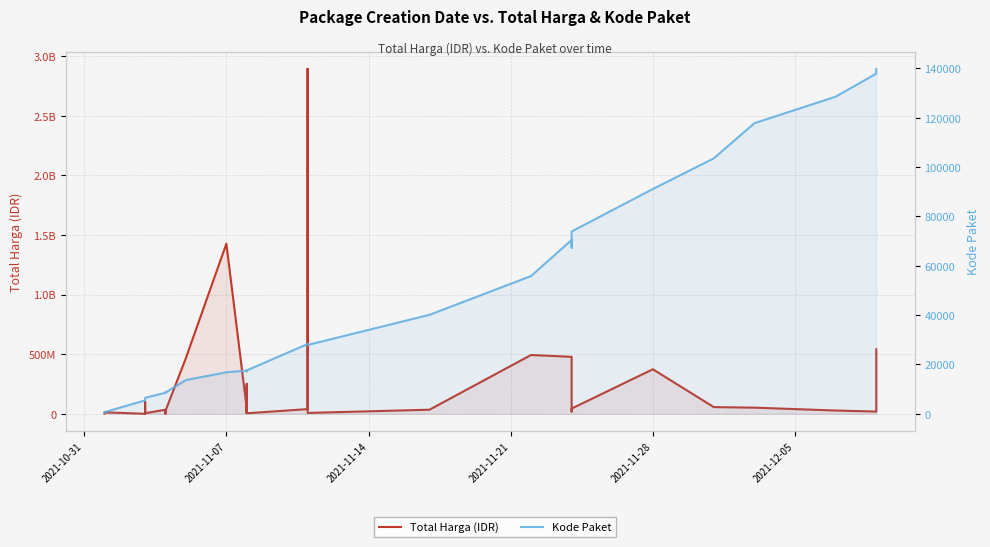

How many values in the Total Harga (IDR) series exceed 27412000?

17